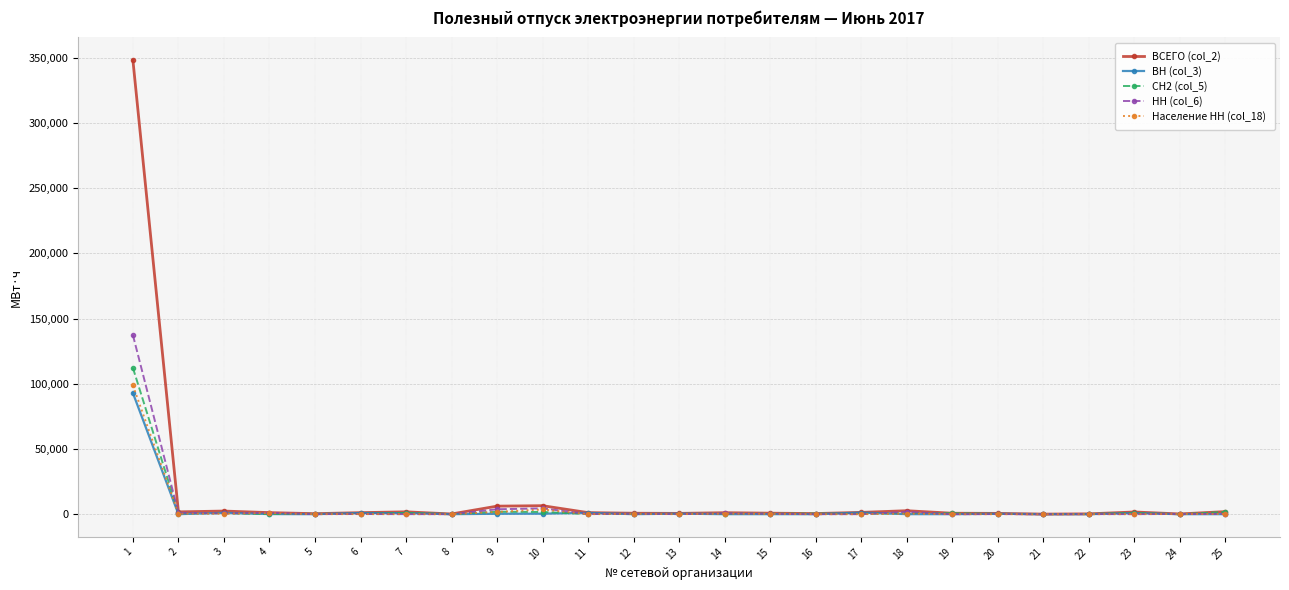

True or false: ВН (col_3) has more than 1 points higher than both neighbors.

True